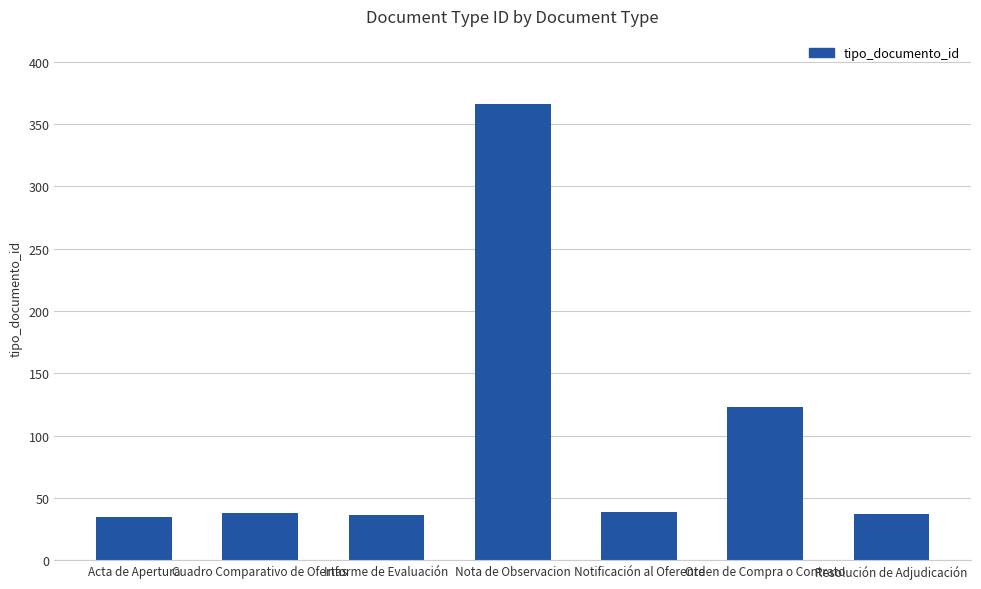

Where is the data nearest to the value 200?

Orden de Compra o Contrato